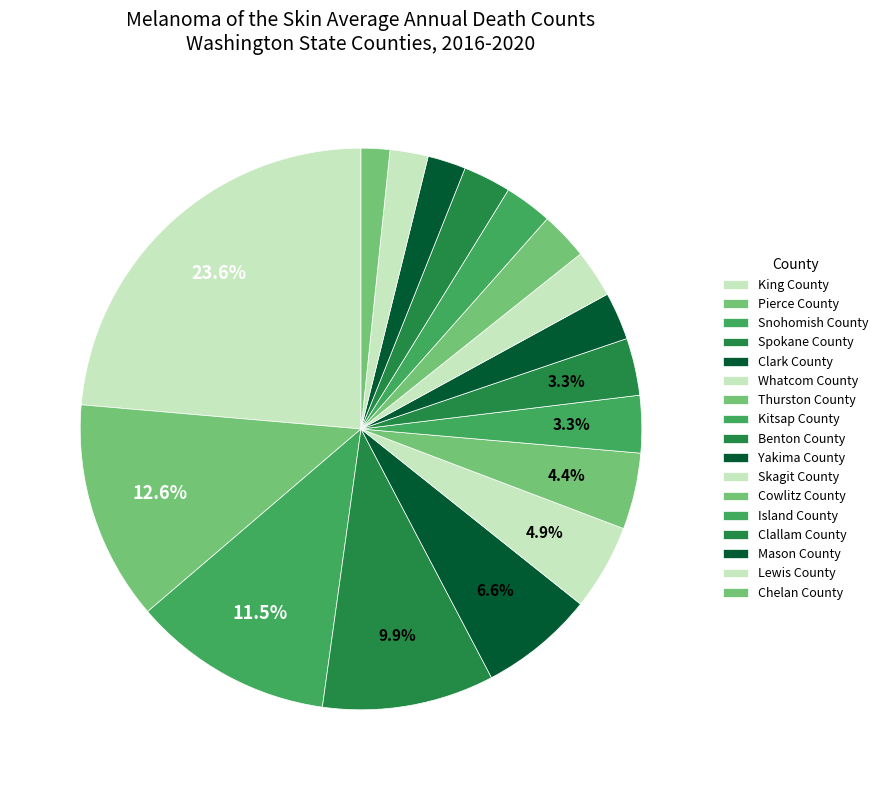

How many slices are in this pie chart?

17